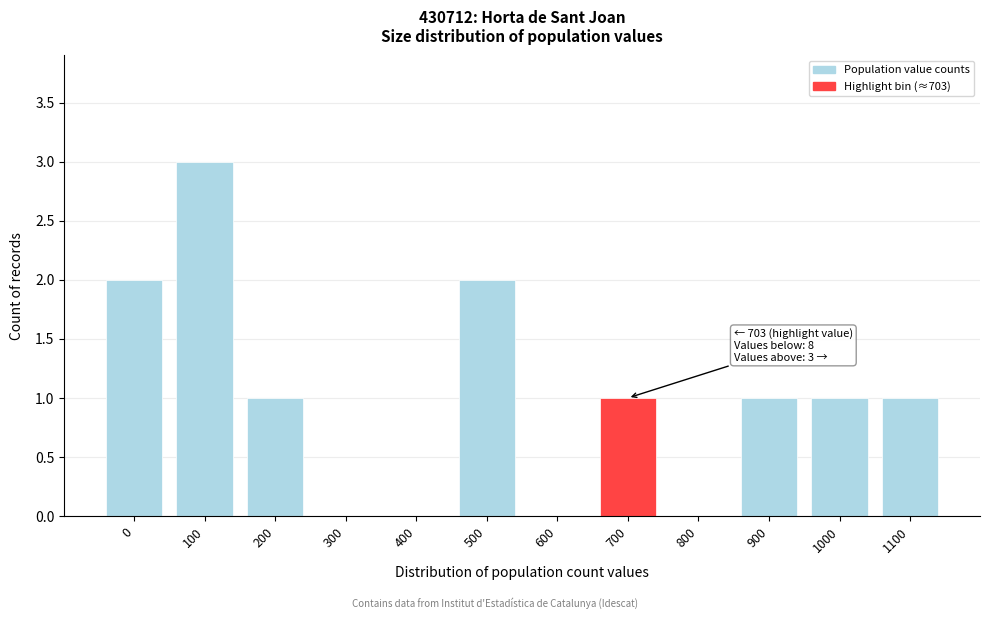

Reading left to right, what are all the values shown in this chart?

0=2	100=3	200=1	300=0	400=0	500=2	600=0	700=1	800=0	900=1	1000=1	1100=1